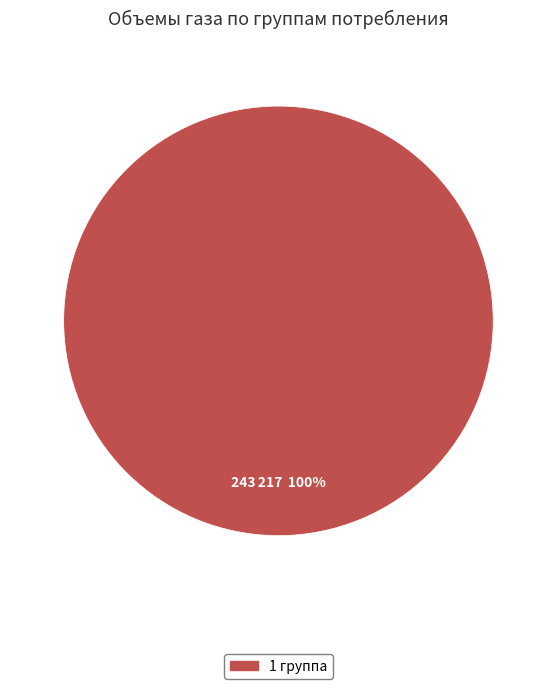

Is there a majority slice in this chart?

Yes